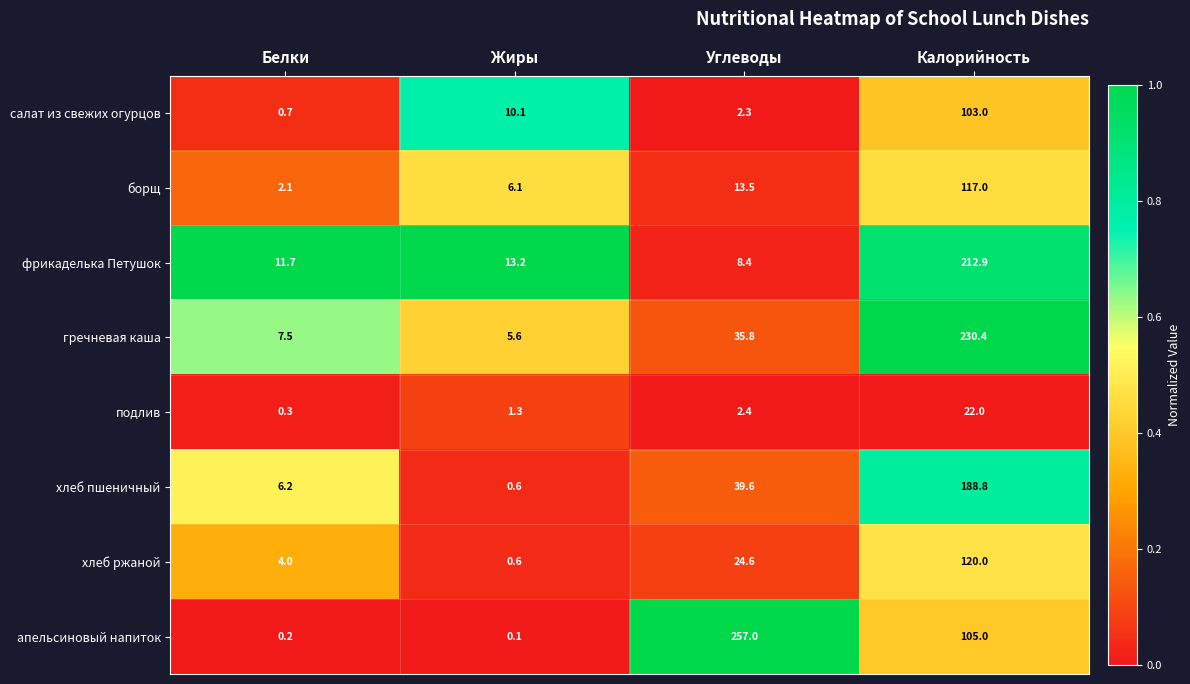

How many data points in апельсиновый напиток are less than 105?

2